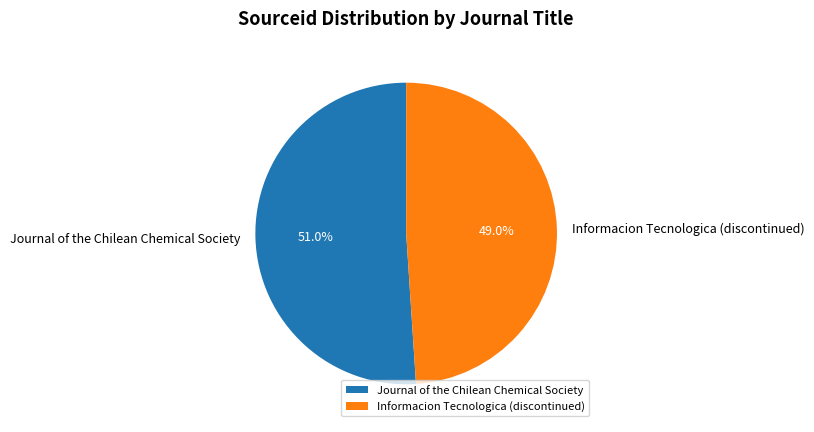

What is the smallest slice in the pie chart?

Informacion Tecnologica (discontinued)